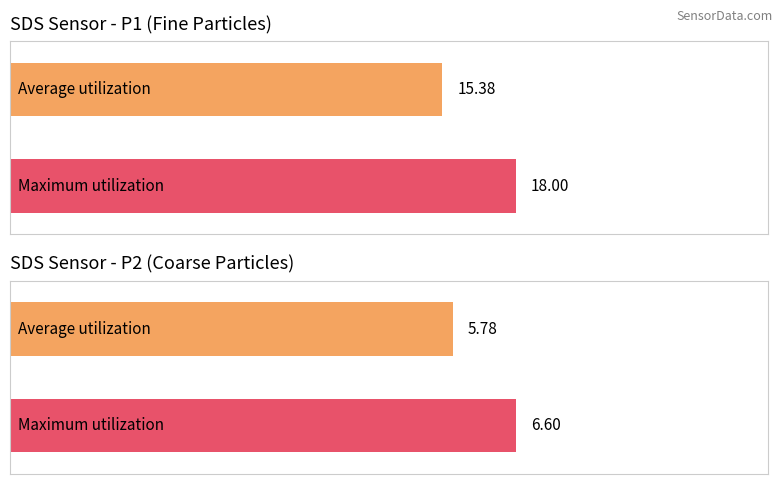

What is the greatest value displayed?

18.0